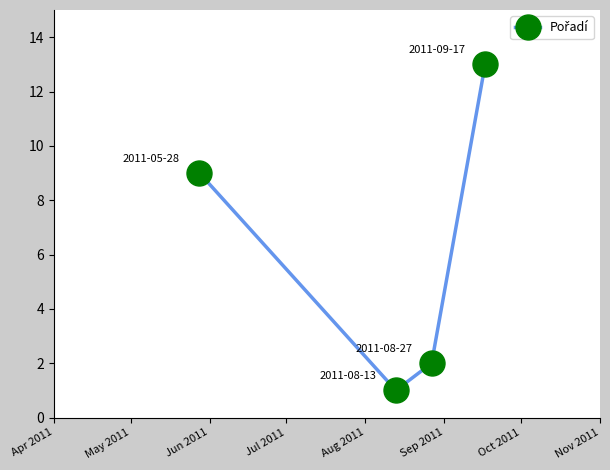

What is the greatest value displayed?

13